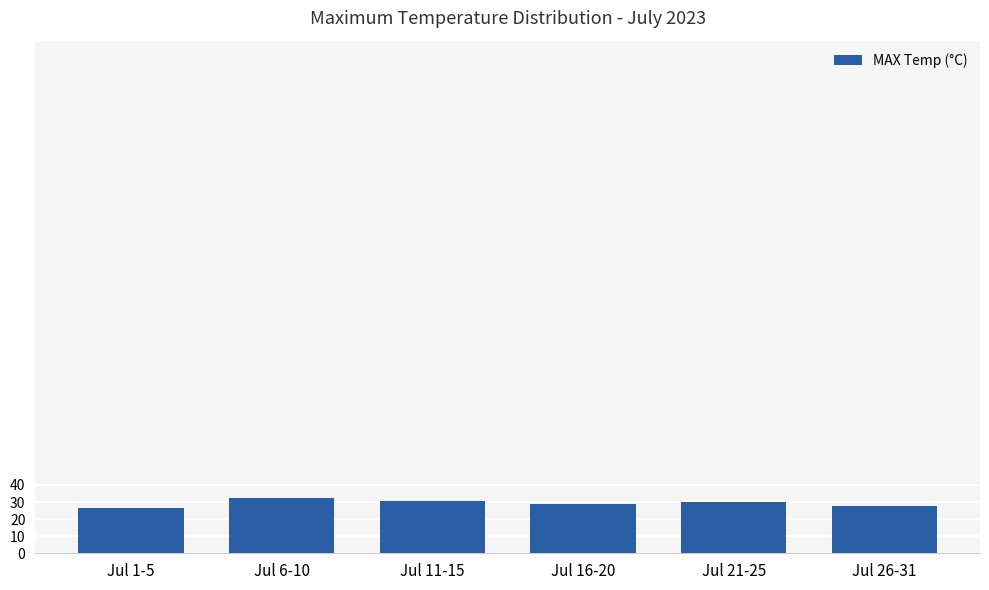

What is the sum of all values?

175.8